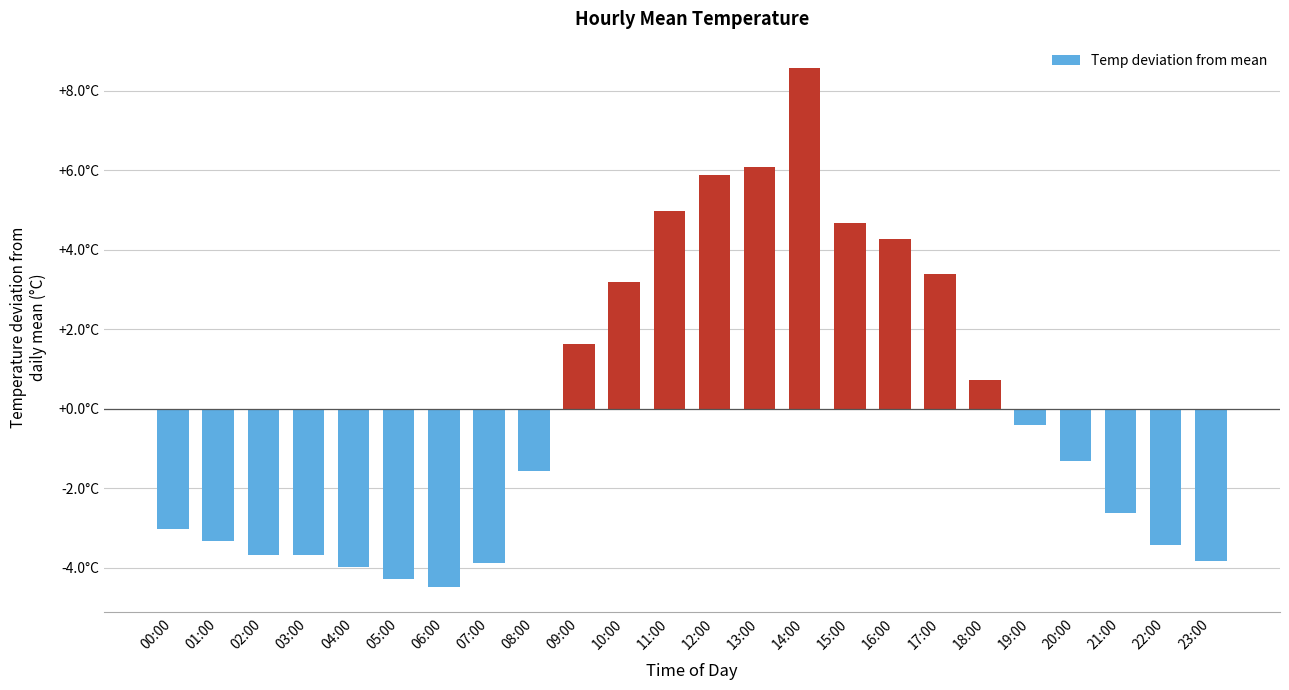

Does the chart contain any negative values?

Yes